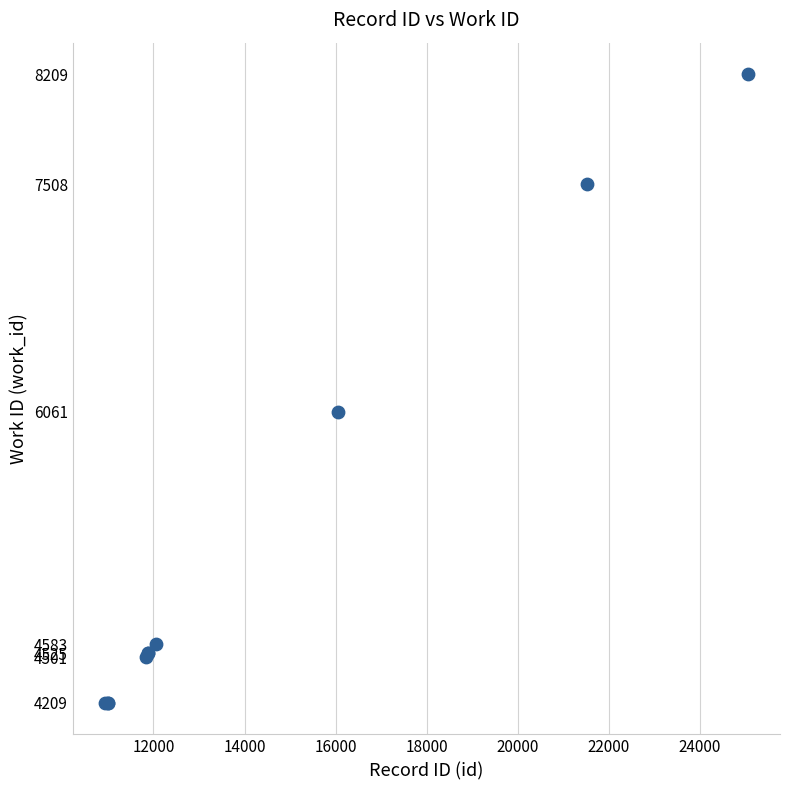

What Y value in the scatter plot is closest to 6209?

6061